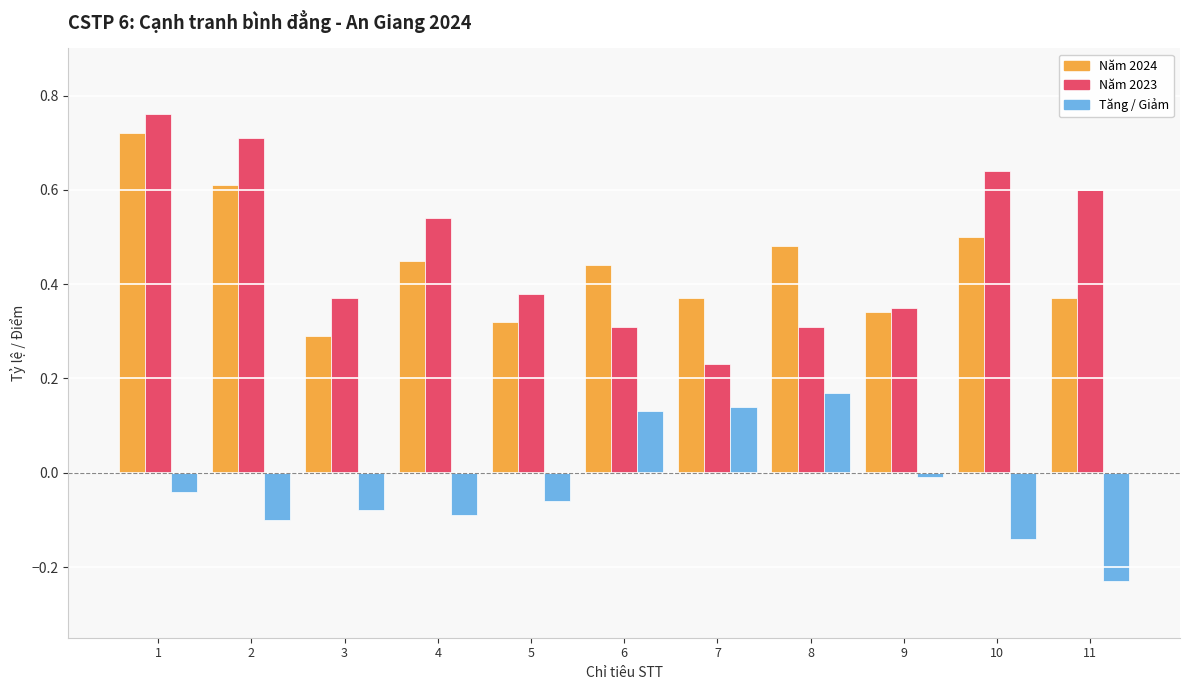

Is the value of Năm 2024 at 7 greater than the value of Năm 2023 at 6?

Yes